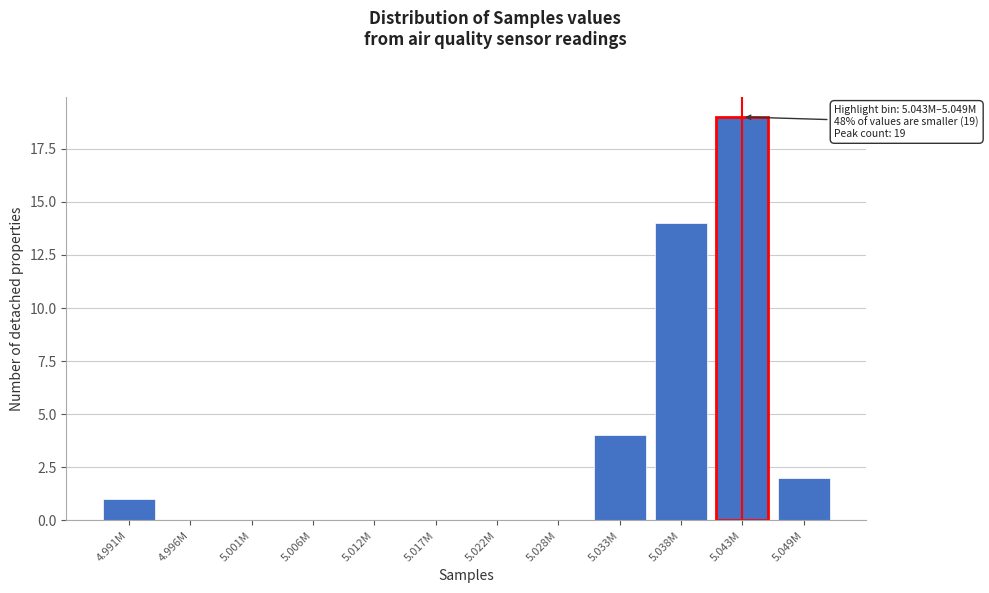

Reading left to right, extract all data points from this chart.

4.991M=1	4.996M=0	5.001M=0	5.006M=0	5.012M=0	5.017M=0	5.022M=0	5.028M=0	5.033M=4	5.038M=14	5.043M=19	5.049M=2